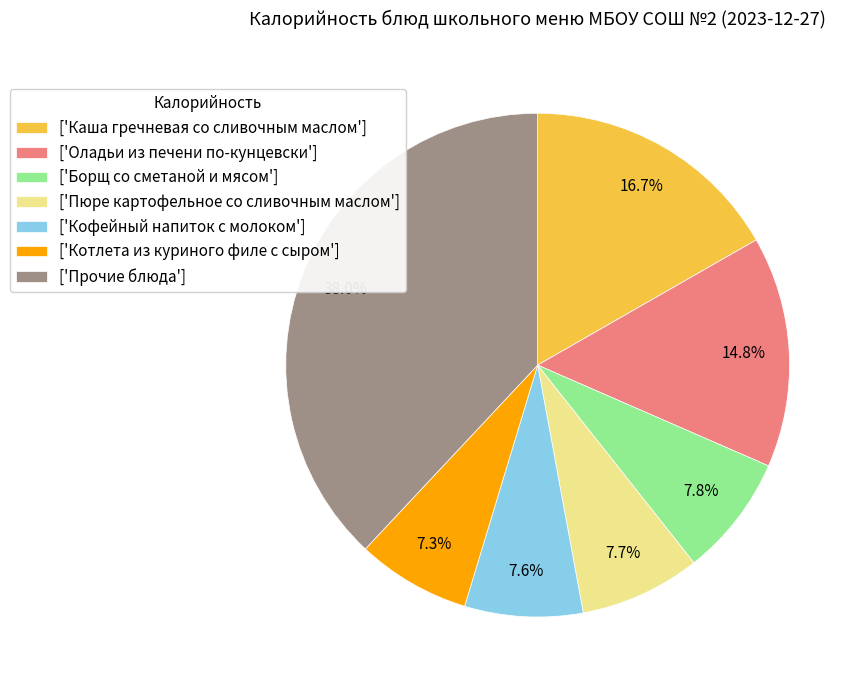

What percentage is NOT represented by ['Прочие блюда']?

62.0%